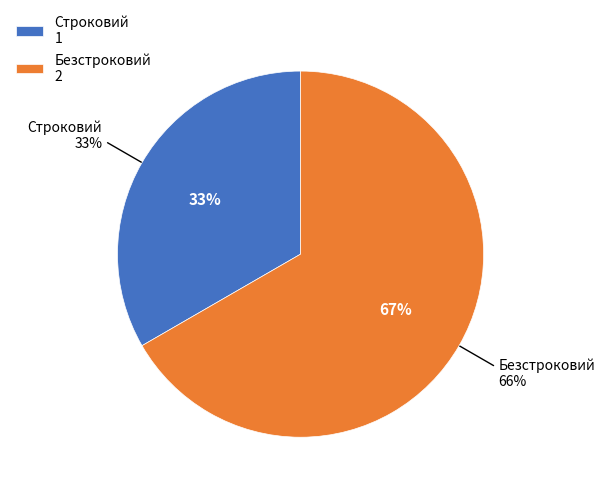

Which slice is the smallest?

Строковий